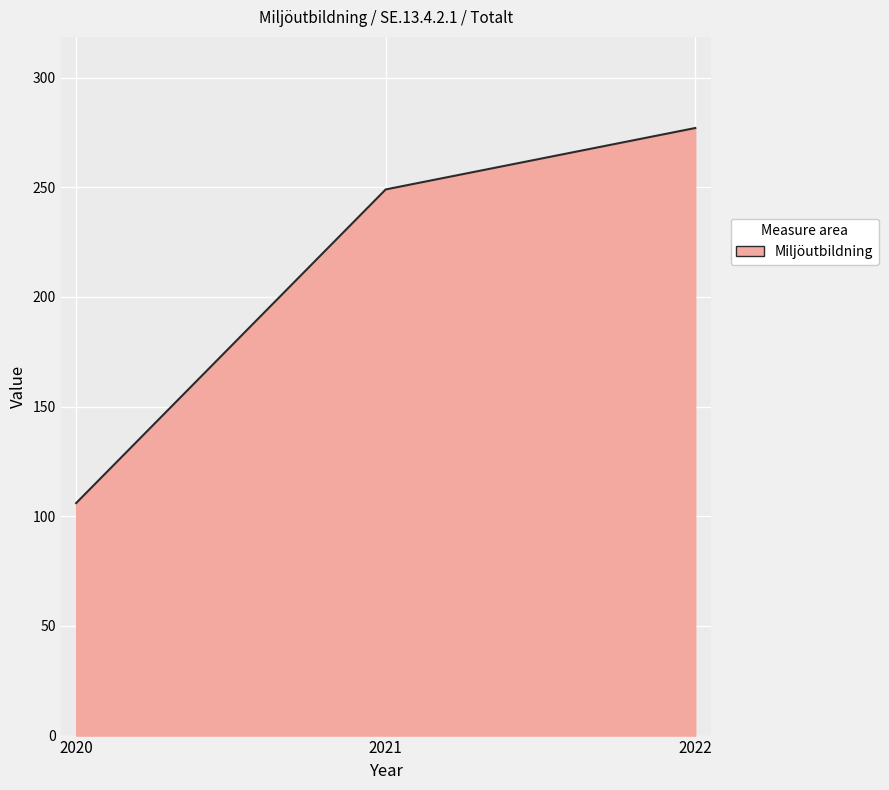

What is the average value?

211